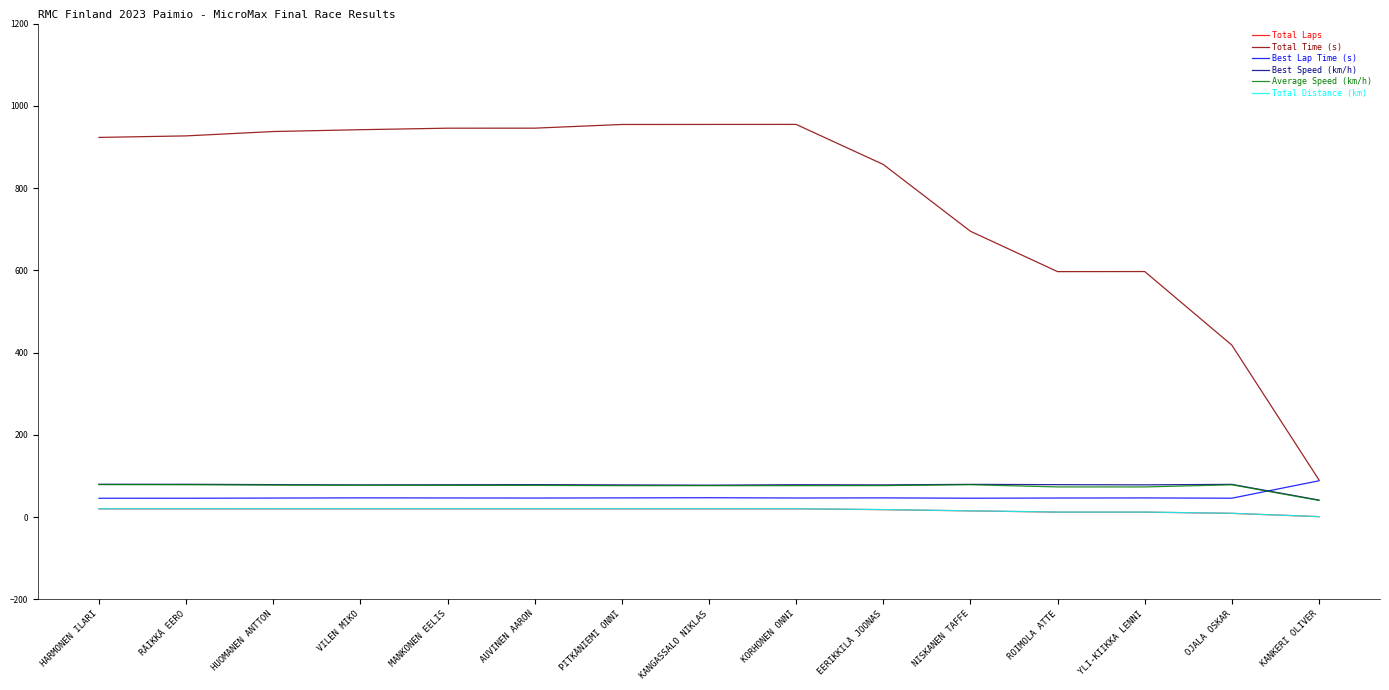

True or false: Total Laps and Total Time (s) cross at least once.

False